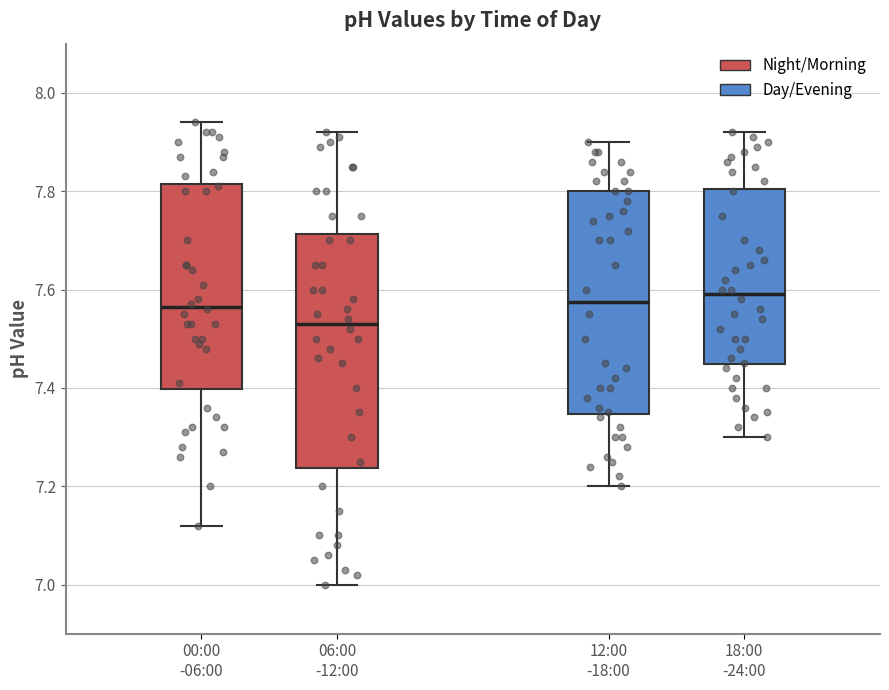

Where does the upper whisker of the box for 06:00 -12:00 end on the y-axis? The values are not printed on the chart, so give them approximately, as read against the axis.

7.92